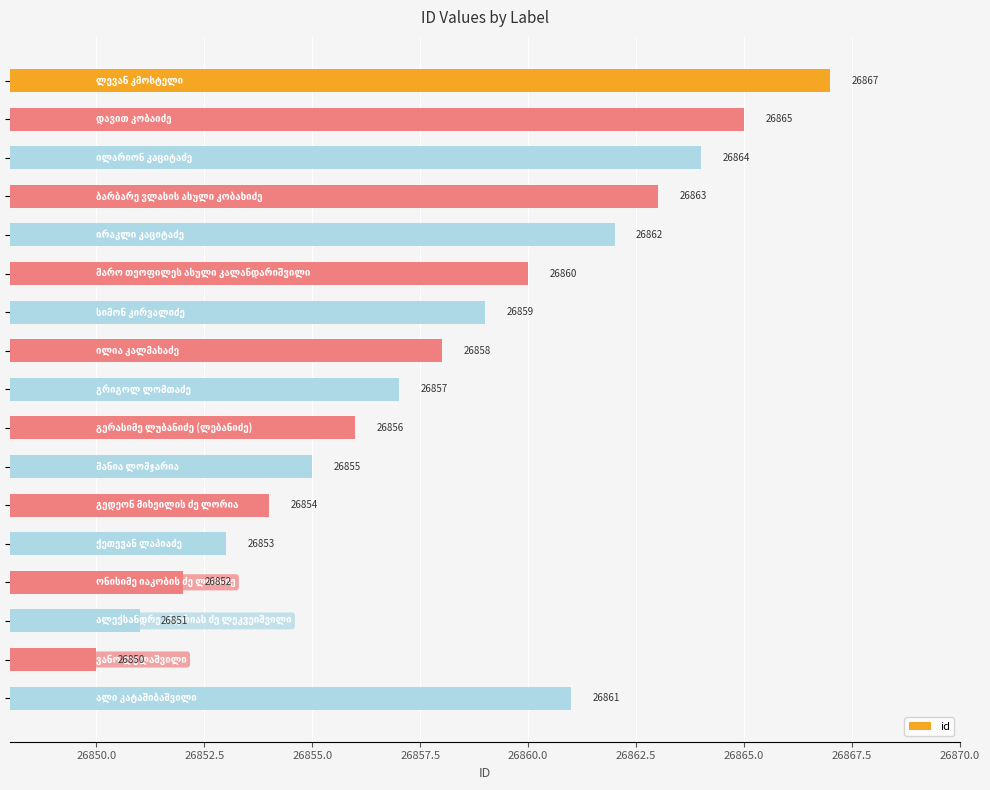

What is the smallest value displayed?

26850